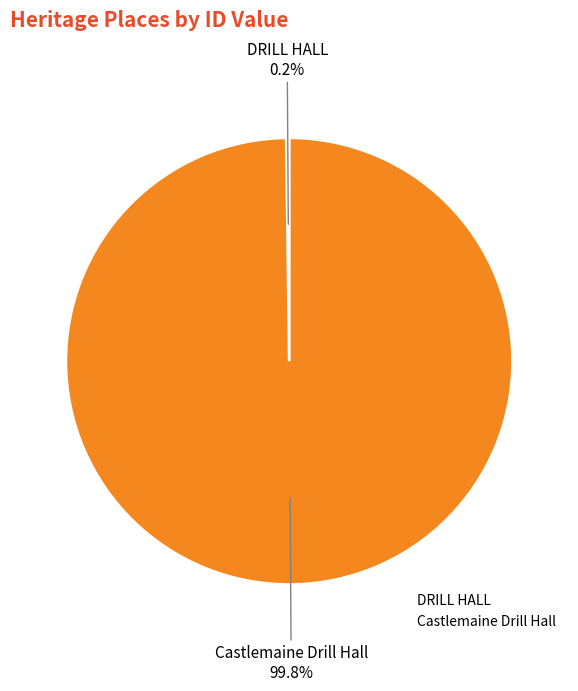

What is the largest slice in the pie chart?

Castlemaine Drill Hall